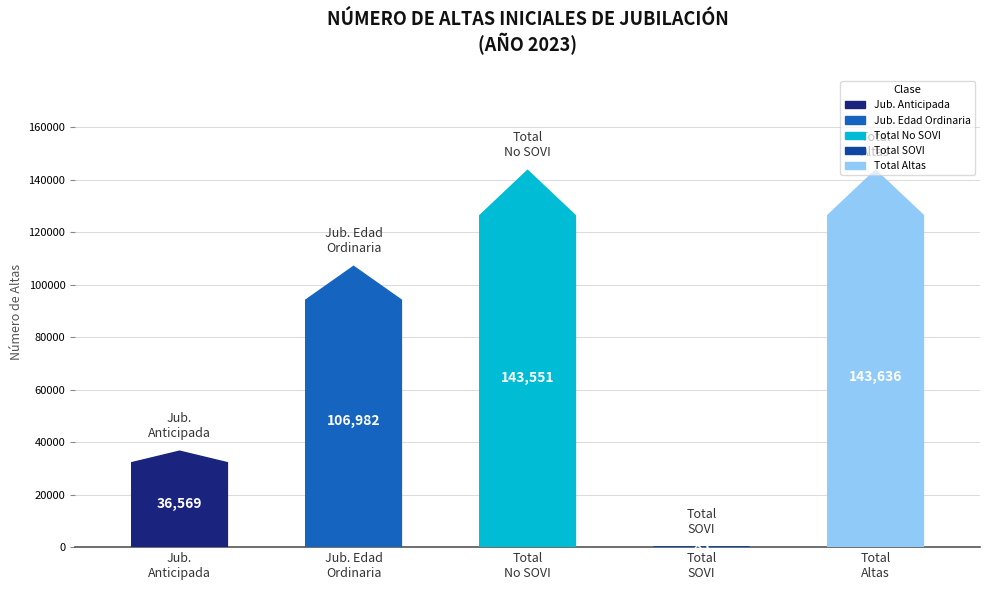

What are all the series names shown in the legend?

JUBILACIÓN ANTICIPADA, JUBILACIÓN CON EDAD ORDINARIA, TOTAL ALTAS NO SOVI, TOTAL ALTAS SOVI, TOTAL ALTAS